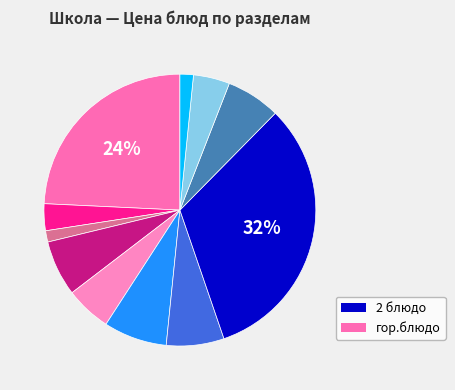

Which slice is the smallest?

хлеб